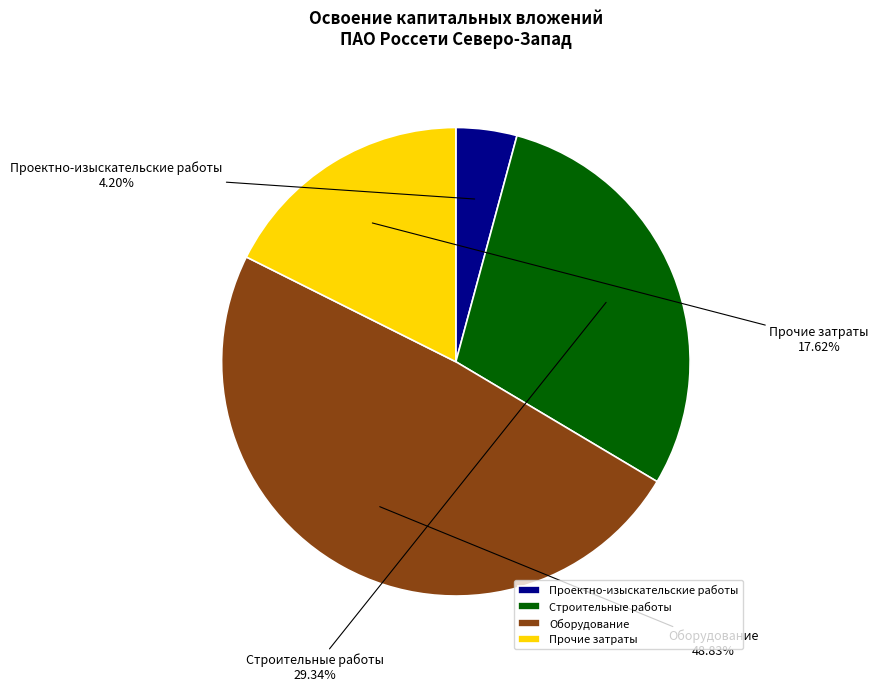

Does Проектно-изыскательские работы represent more than half of the total?

No